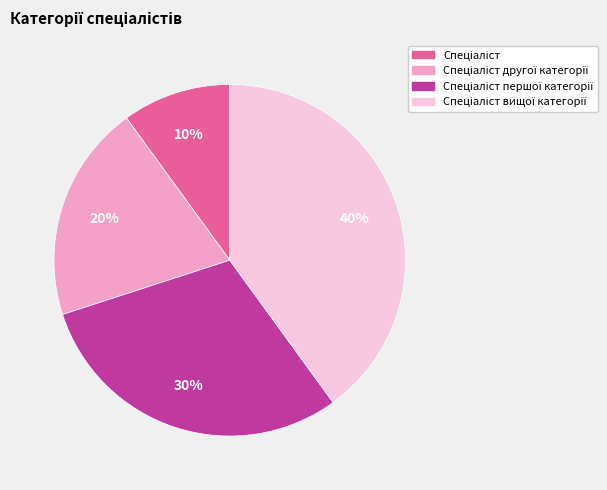

Does any single category account for the majority?

No